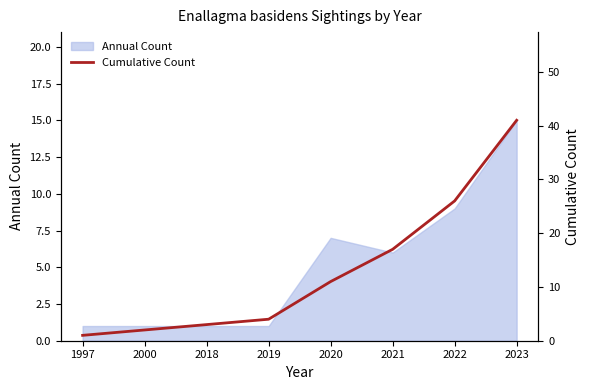

Reading left to right, list all the values displayed in this chart.

1	2	3	4	11	17	26	41